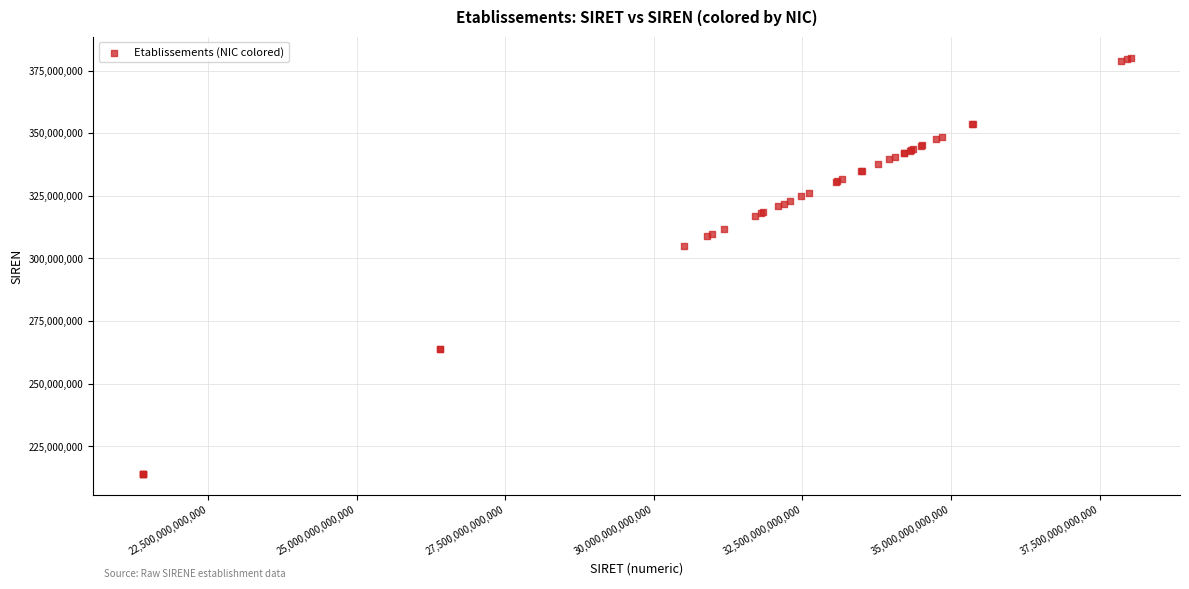

What Y value in the scatter plot is closest to 297115854?

305103343